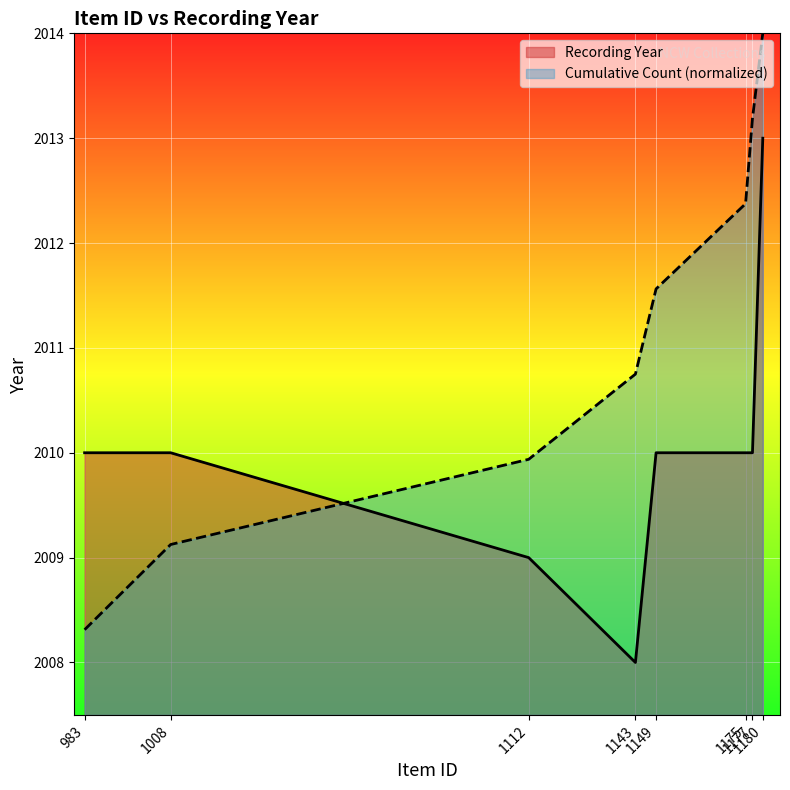

How many values exceed 2010?

1